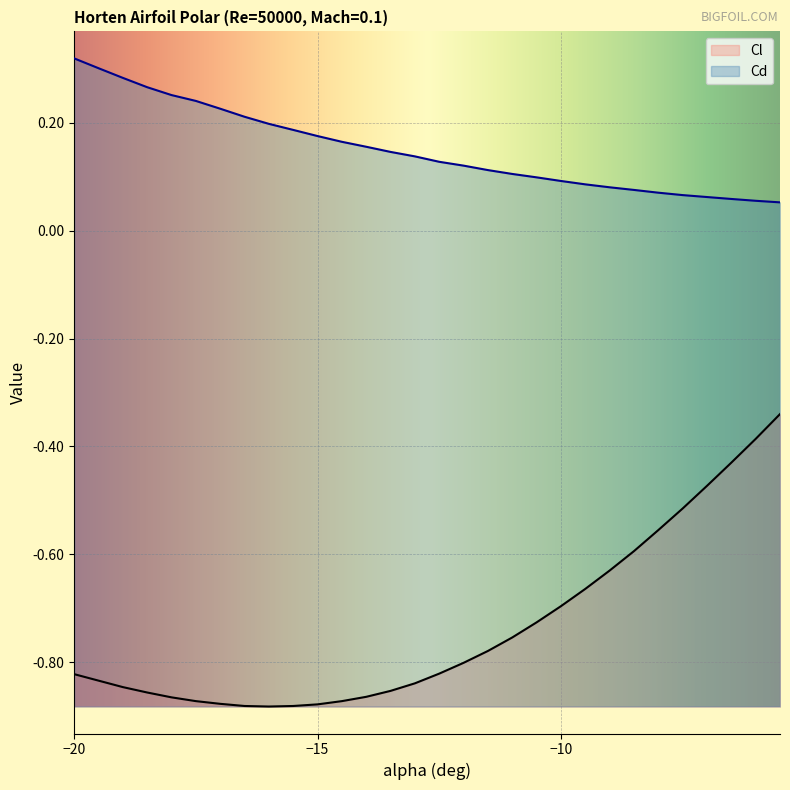

What are all the series names shown in the legend?

Cl, Cd